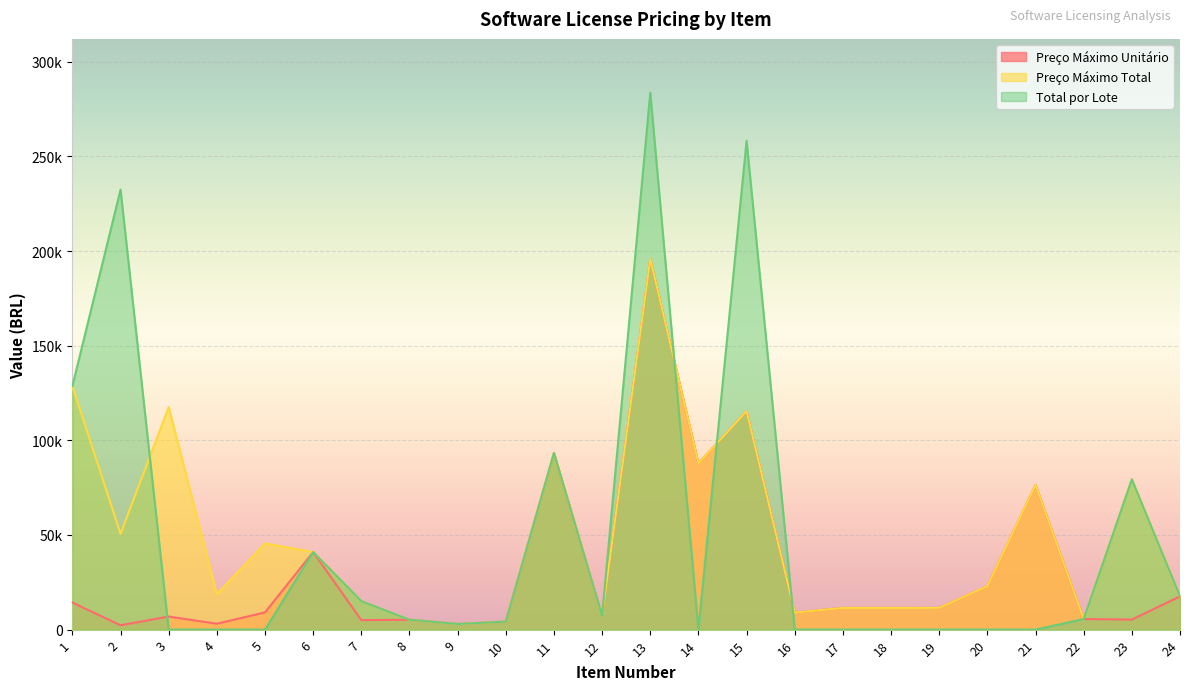

Reading left to right, transcribe all the data shown in this chart.

Preço Máximo Unitário: 1=14297.8	2=2299.0	3=6917.0	4=3120.0	5=9111.1	6=40995.0	7=5015.0	8=5224.3	9=2976.0	10=4241.6	11=93280.0	12=7226.5	13=195838.5	14=87861.4	15=115405.0	16=8995.0	17=11475.0	18=11475.0	19=11475.0	20=22995.0	21=76435.0	22=5610.0	23=5292.4	24=17580.0
Preço Máximo Total: 1=128680.0	2=50578.0	3=117589.0	4=18720.0	5=45555.8	6=40995.0	7=15045.0	8=5224.3	9=2976.0	10=4241.6	11=93280.0	12=7226.5	13=195838.5	14=87861.4	15=115405.0	16=8995.0	17=11475.0	18=11475.0	19=11475.0	20=22995.0	21=76435.0	22=5610.0	23=79386.6	24=17580.0
Total por Lote: 1=128680.0	2=232442.8	3=0.0	4=0.0	5=0.0	6=40995.0	7=15045.0	8=5224.3	9=2976.0	10=4241.6	11=93280.0	12=7226.5	13=283699.8	14=0.0	15=258255.0	16=0.0	17=0.0	18=0.0	19=0.0	20=0.0	21=0.0	22=5610.0	23=79386.6	24=17580.0